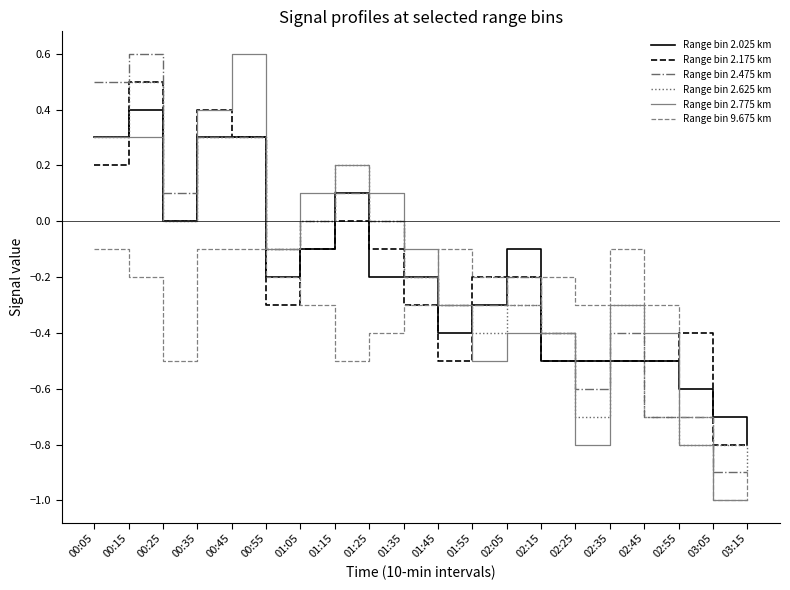

At which category is the sum across all series the highest?

00:15